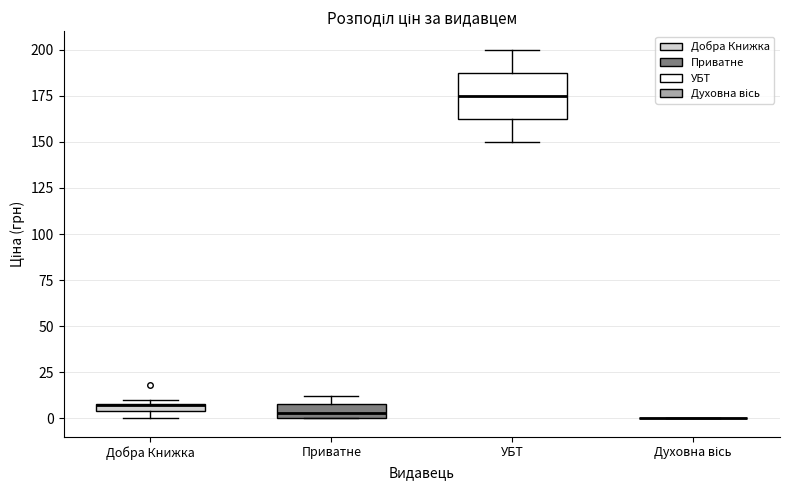

Where is the lower edge of the box for Приватне on the y-axis? The values are not printed on the chart, so give them approximately, as read against the axis.

0